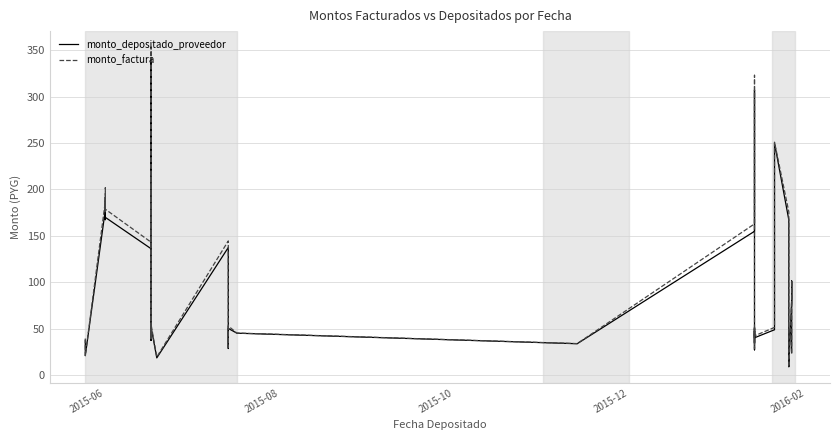

What is the value of the monto_depositado_proveedor point at the 35th from the left?

165.6